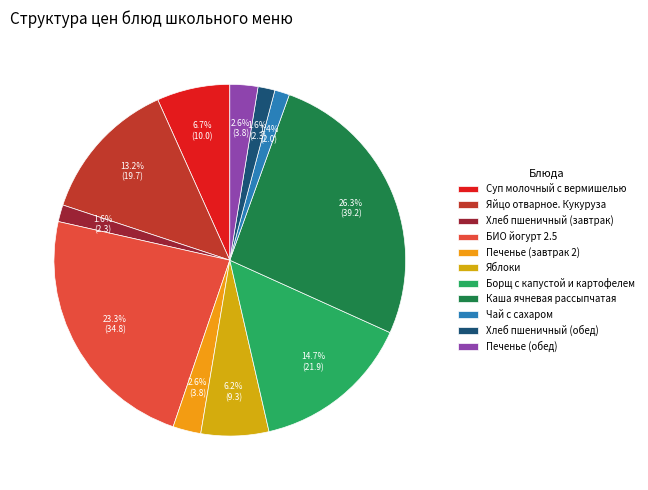

Approximately how many times larger is the value at Яйцо отварное. Кукуруза compared to Суп молочный с вермишелью?

2.0